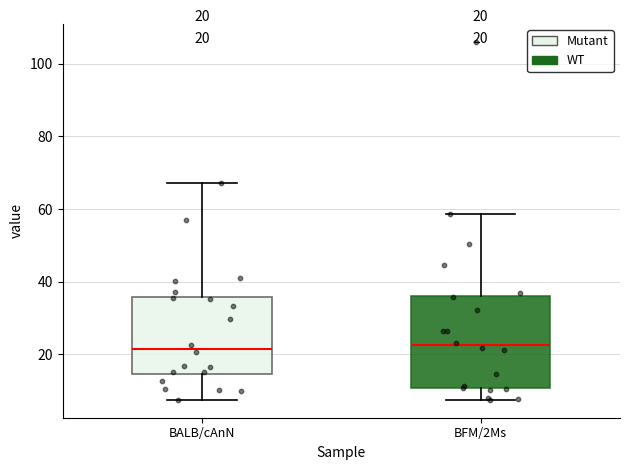

Which box is the tallest, from its lower edge to its upper edge?

BFM/2Ms